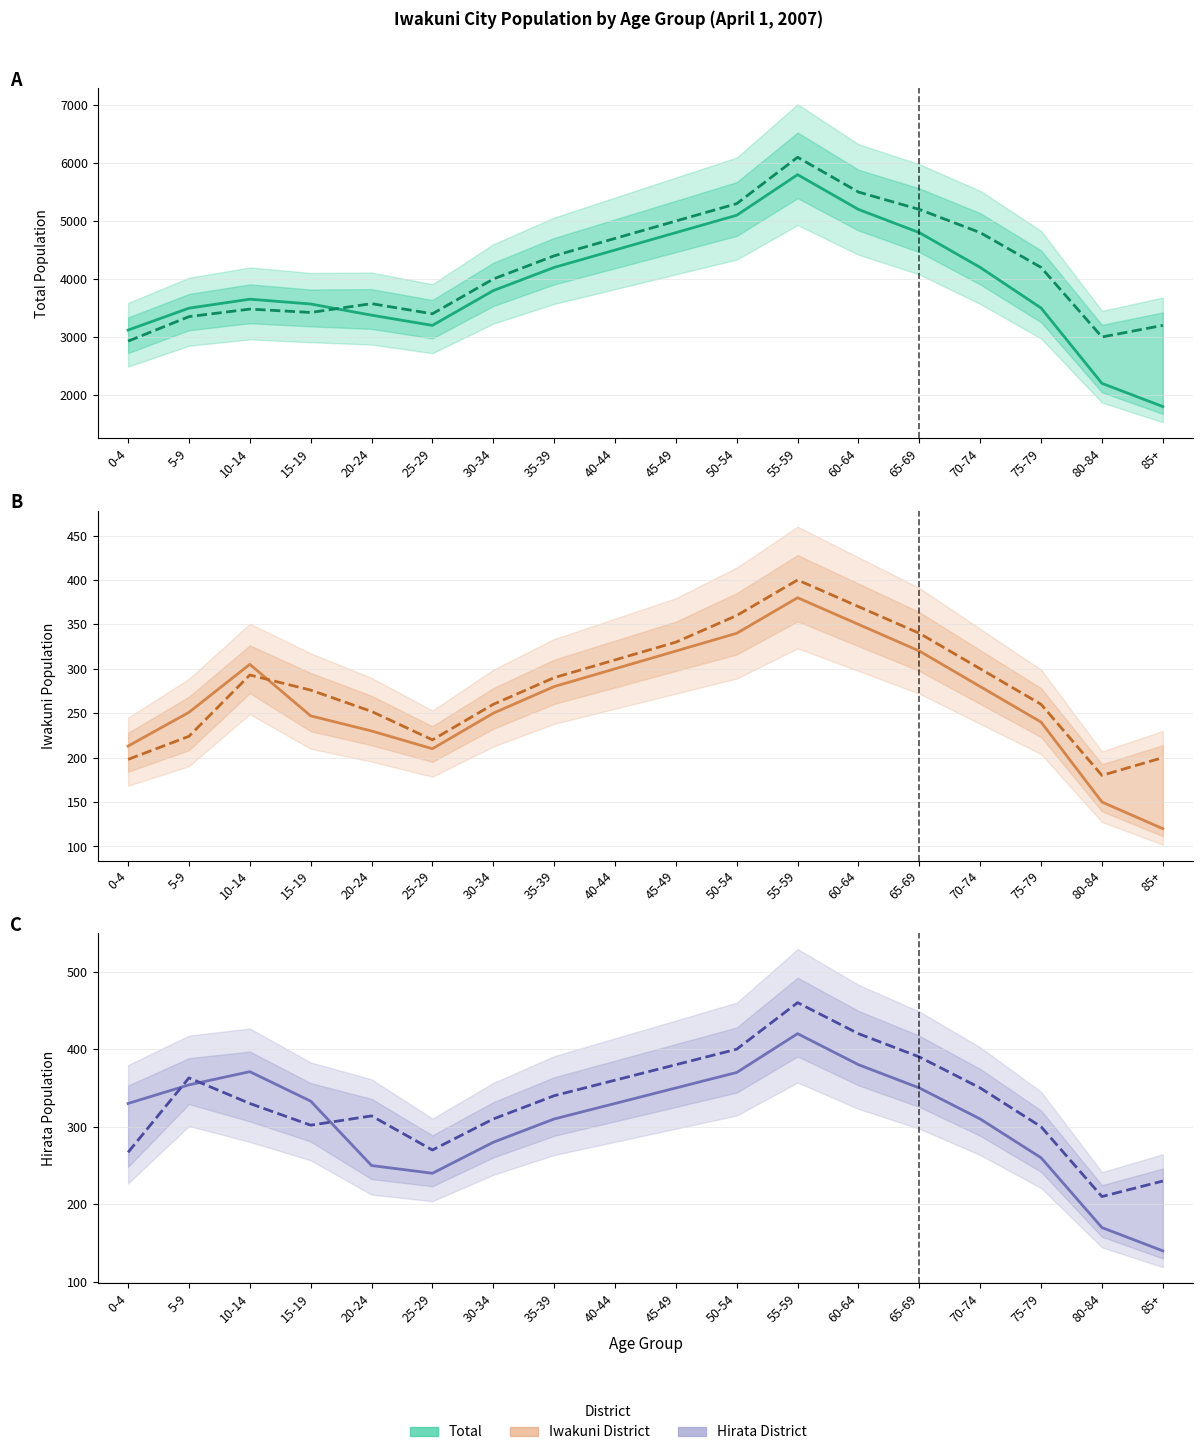

The value of Female (Hirata) at 80-84 is 334. True or false?

False